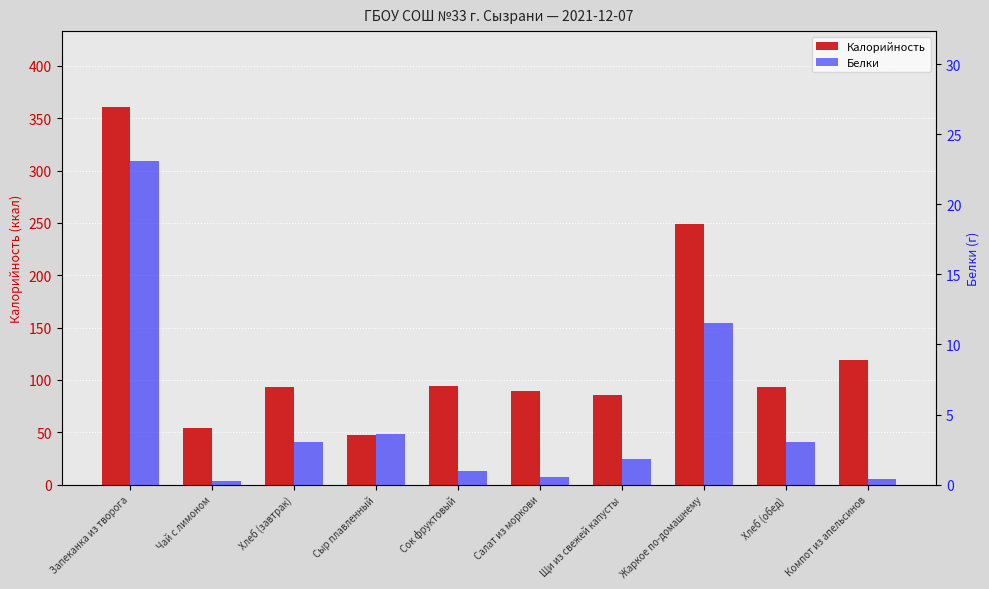

How many groups of bars are there?

10